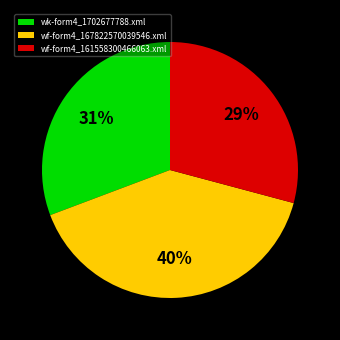

Which category has the smallest portion of the pie?

wf-form4_161558300466063.xml